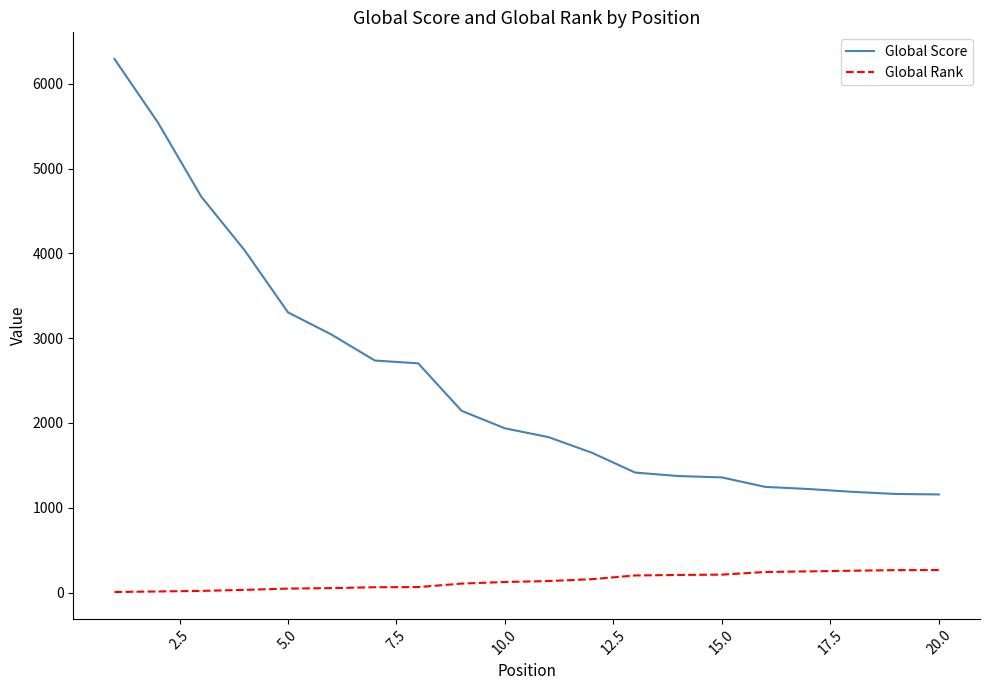

Rank the series by their maximum value, from lowest to highest.

Global Rank, Global Score